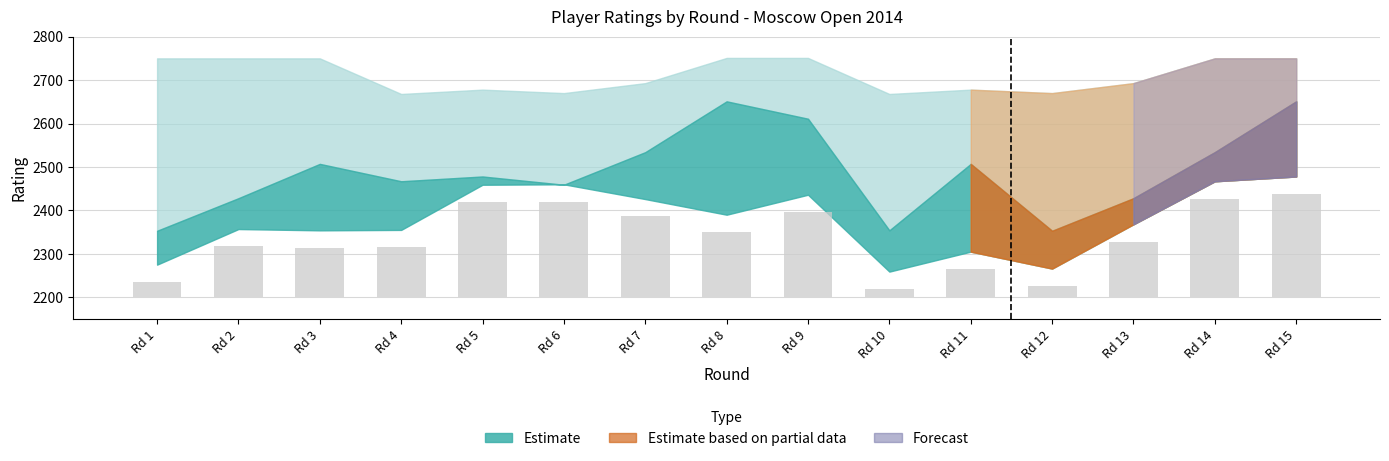

Is it true that the value at Rd 9 is 196?

True